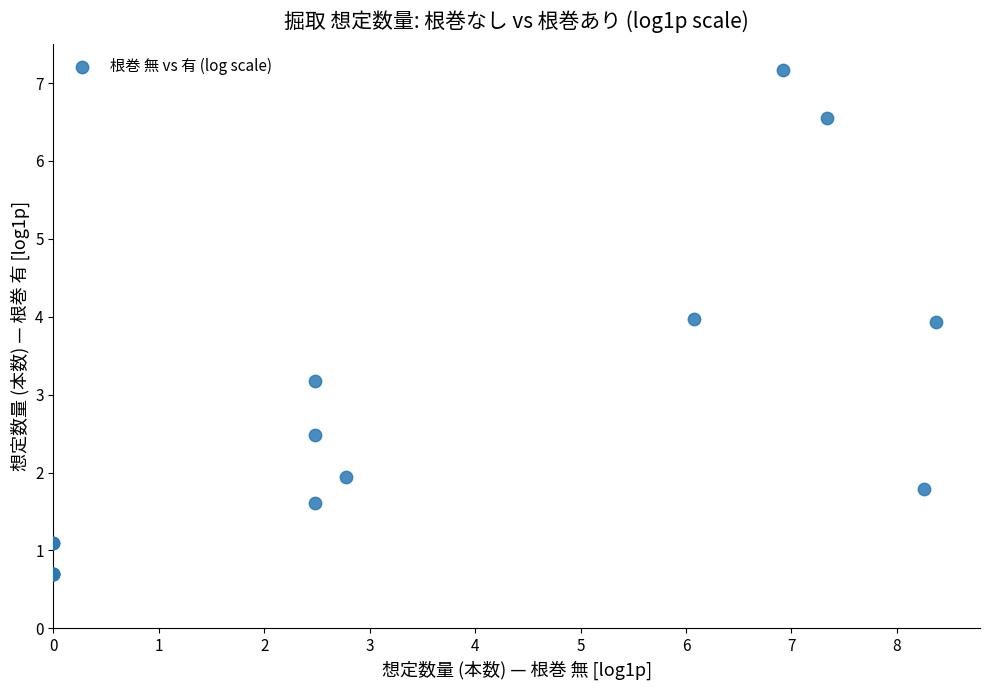

What Y value in the scatter plot is closest to 3?

3.2